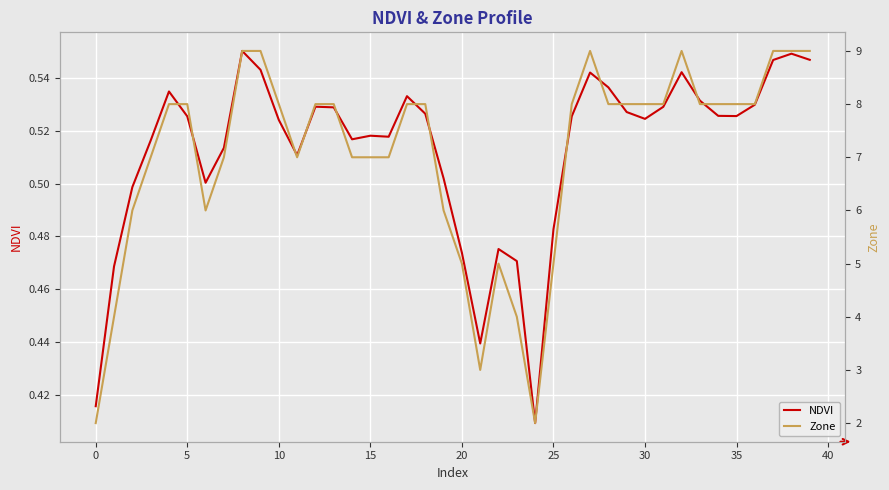

At 31, list the series in order from smallest to largest.

NDVI, Zone